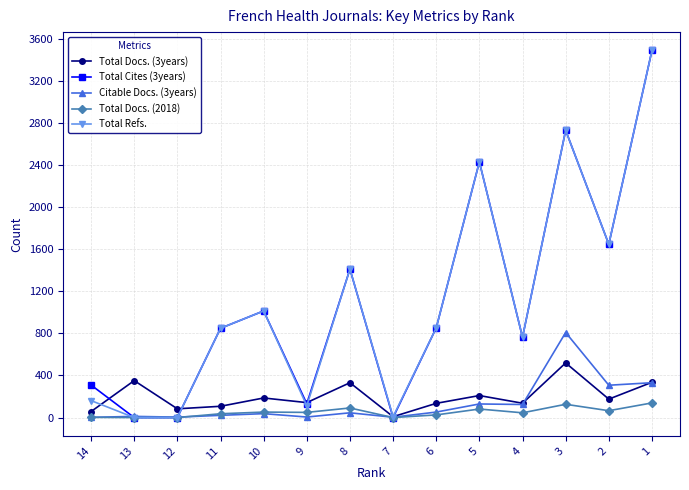

What is the average value of the Citable Docs. (3years) series?

134